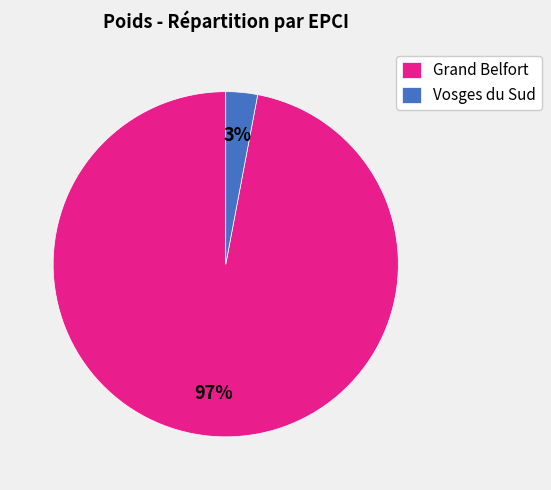

Does Vosges du Sud account for over 50% of the chart?

No